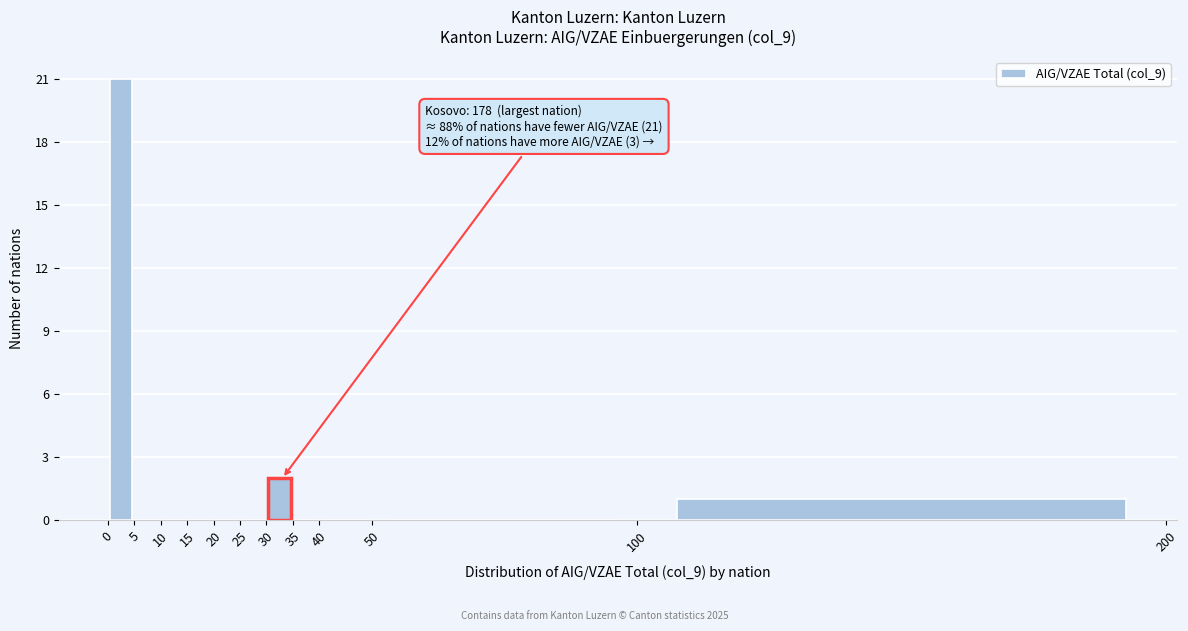

Over which range of the x-axis is the bar tallest?

0 to 5